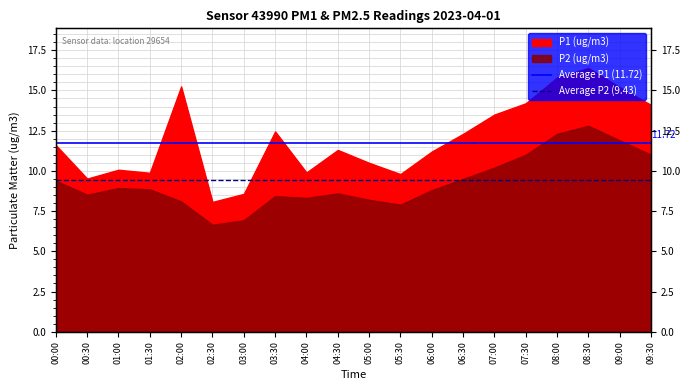

Rank the series at 00:00 from lowest to highest value.

Average P2 (9.43), Average P1 (11.72)